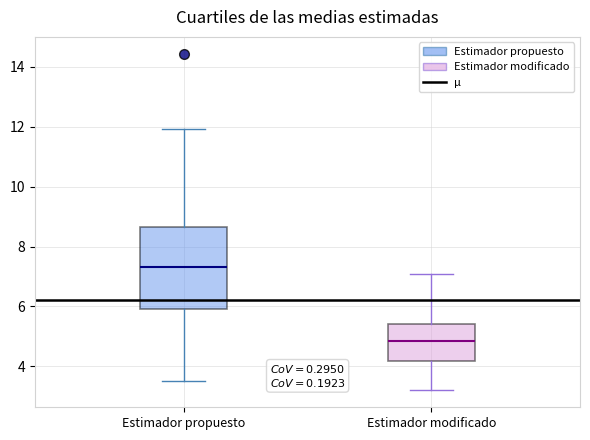

Where does the lower whisker of the box for Estimador propuesto end on the y-axis? The values are not printed on the chart, so give them approximately, as read against the axis.

3.6